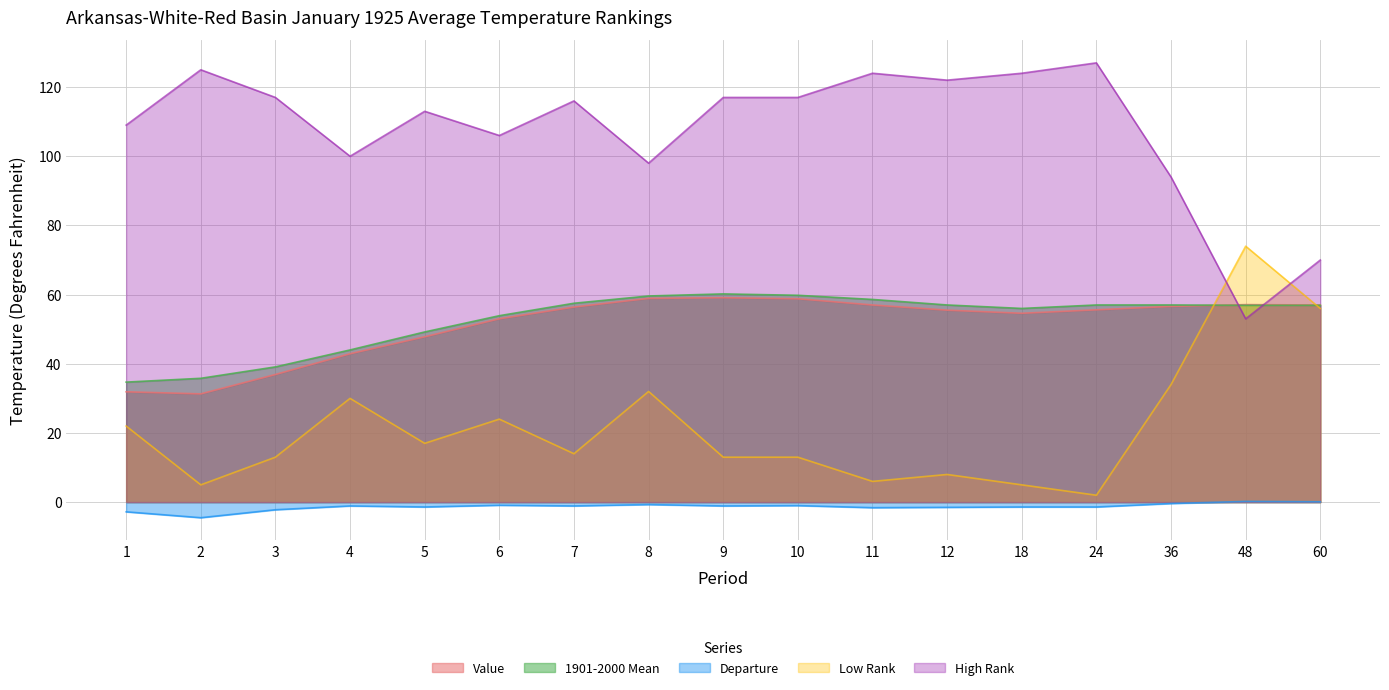

List the labels in order of High Rank value, smallest first.

48, 60, 36, 8, 4, 6, 1, 5, 7, 3, 9, 10, 12, 11, 18, 2, 24